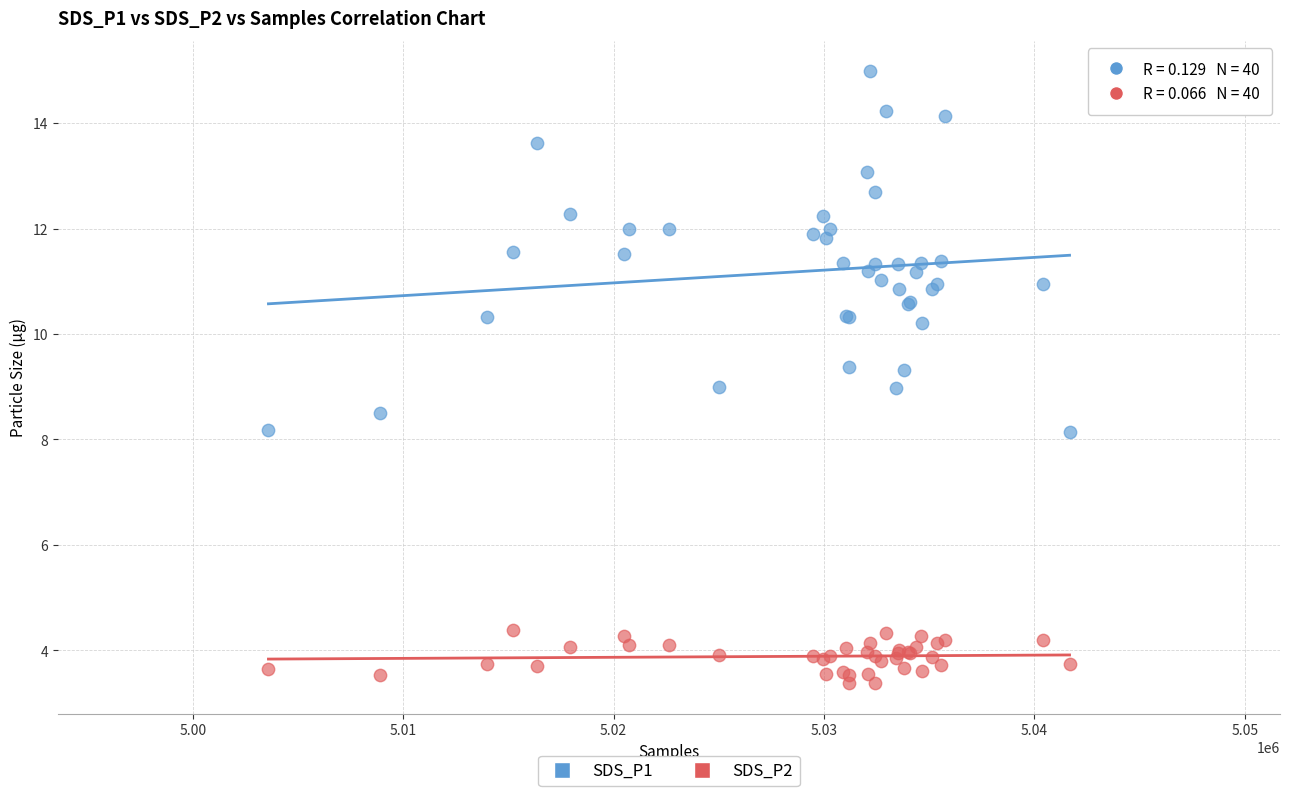

Which series contains the lowest Y value?

SDS_P2